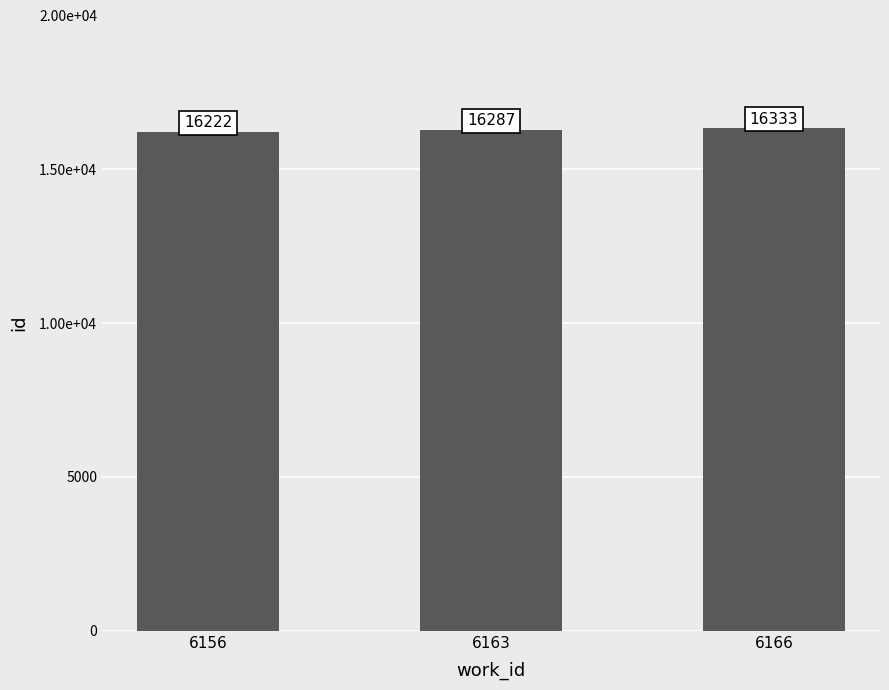

How many bars are there in total?

3